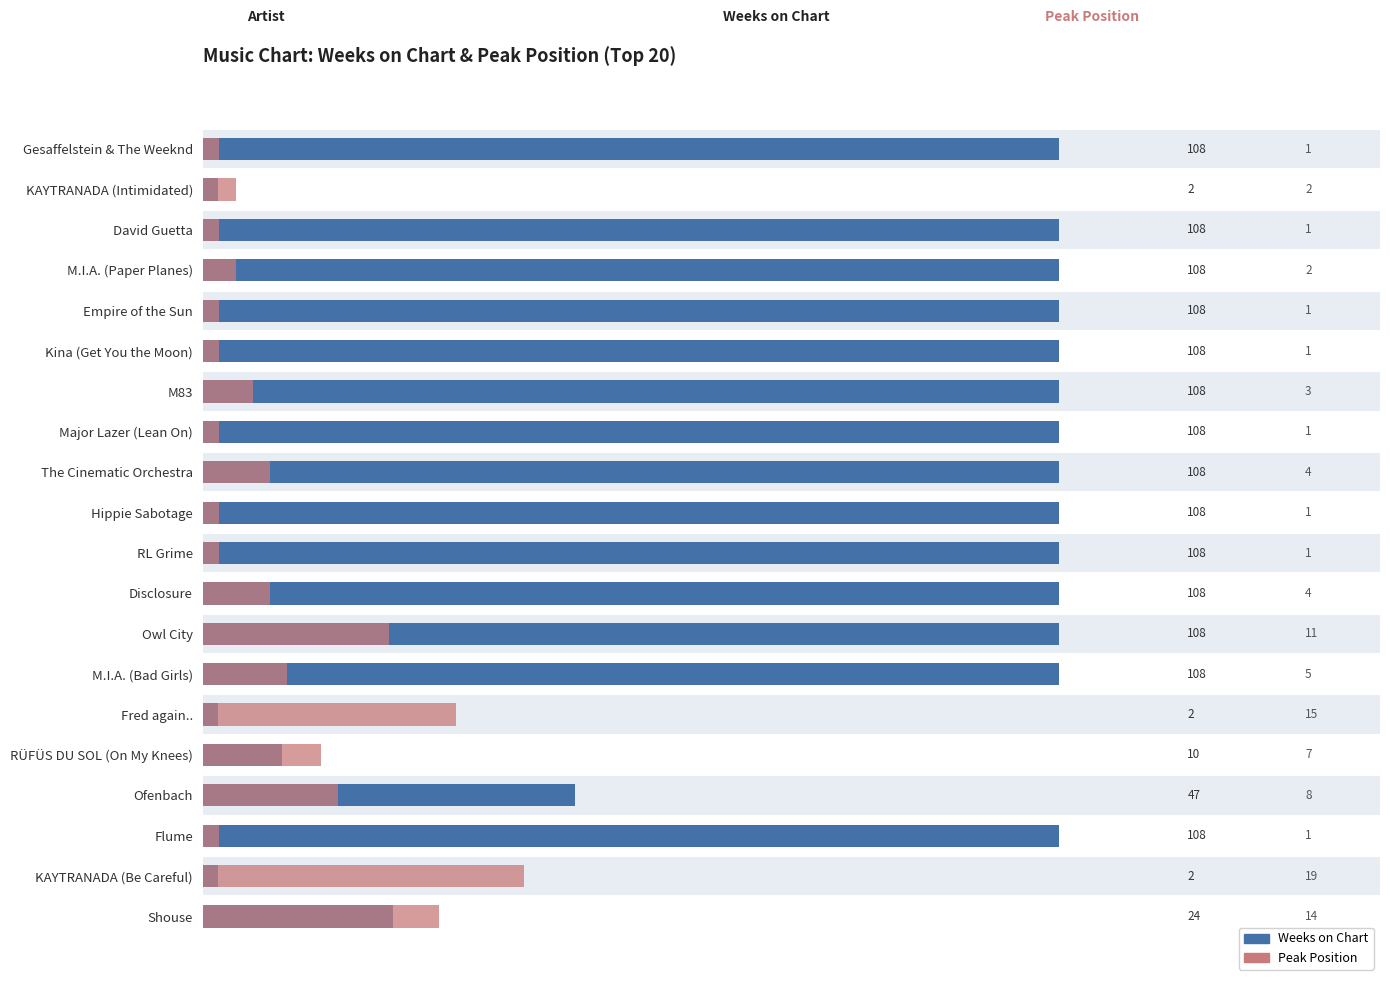

Does the chart contain stacked bars?

No